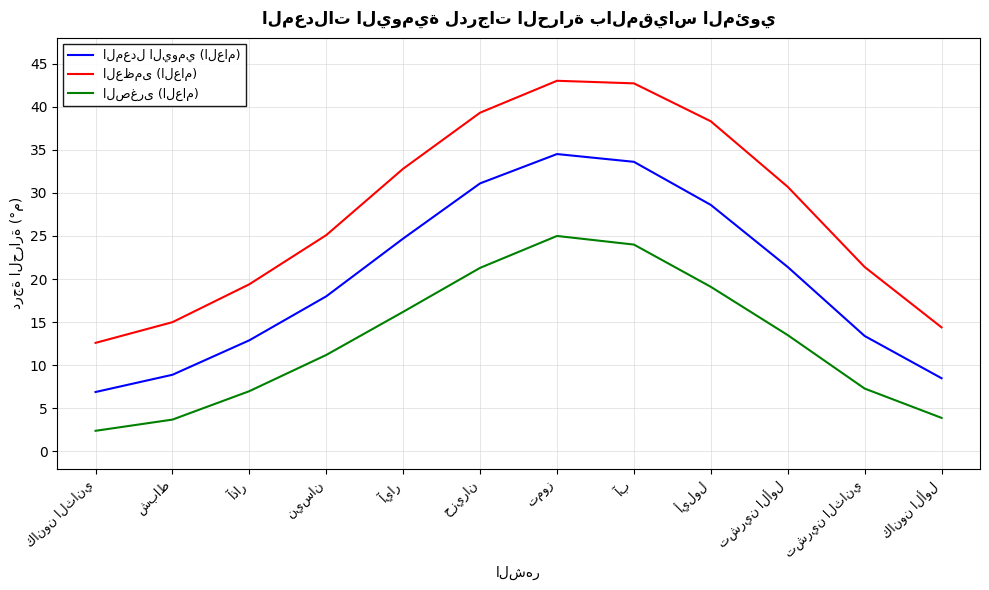

What is the greatest value displayed?

43.0